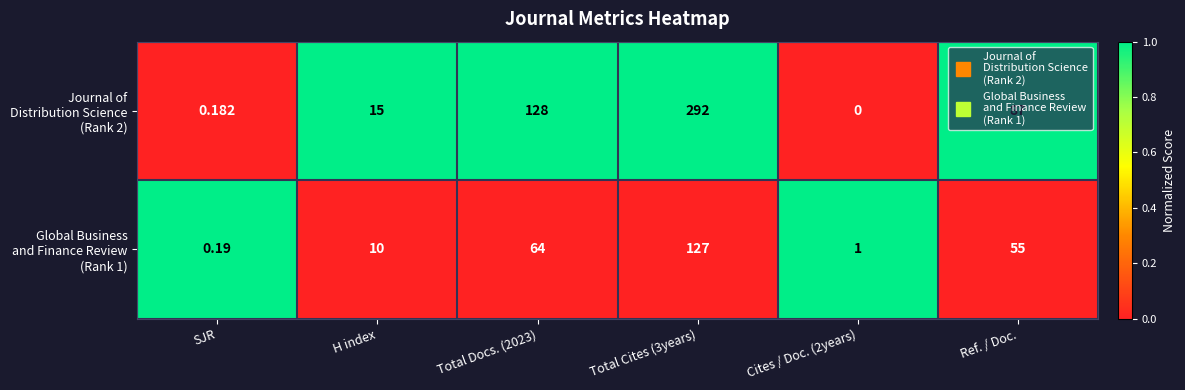

Count the number of data series in this chart.

2